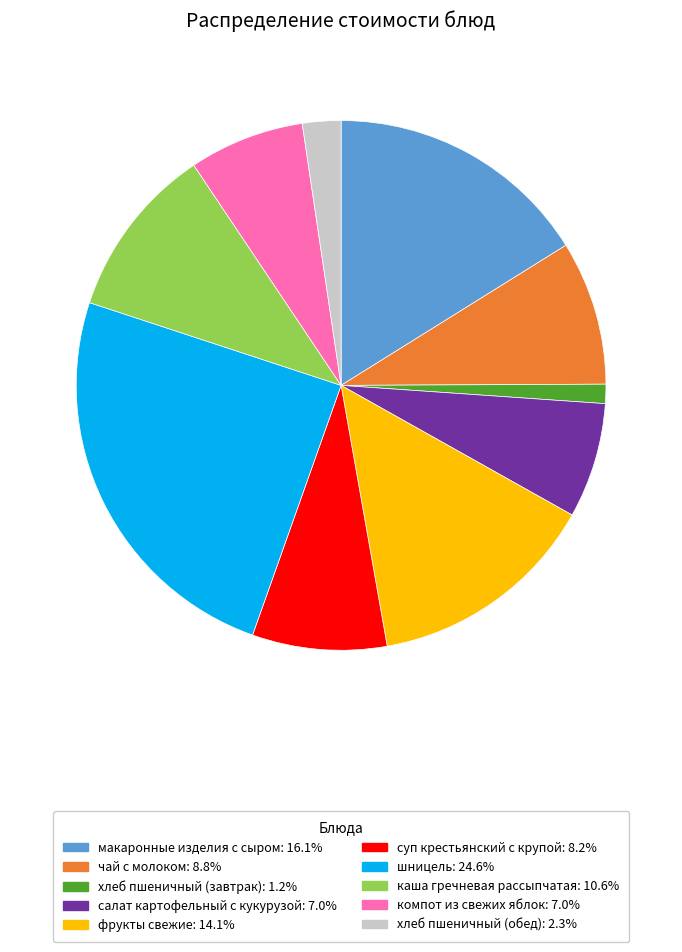

Which slice is the smallest?

хлеб пшеничный (завтрак)